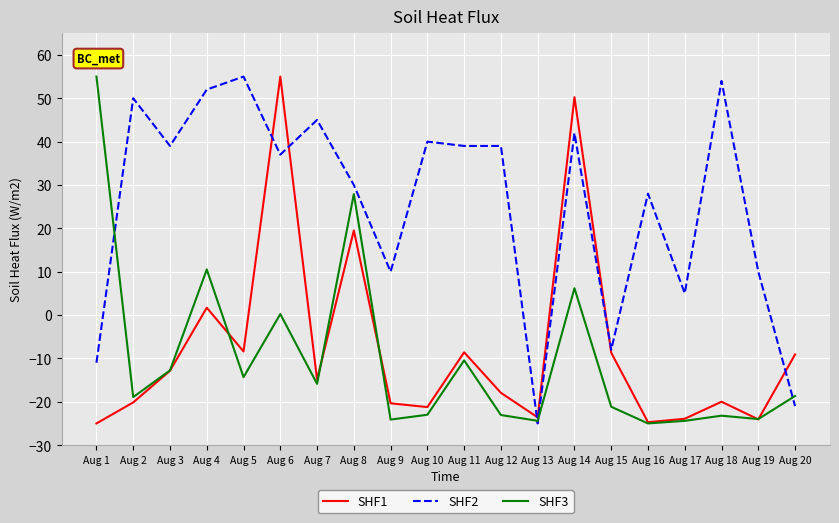

What is the spread (max minus min) of values at Aug 11?

49.5